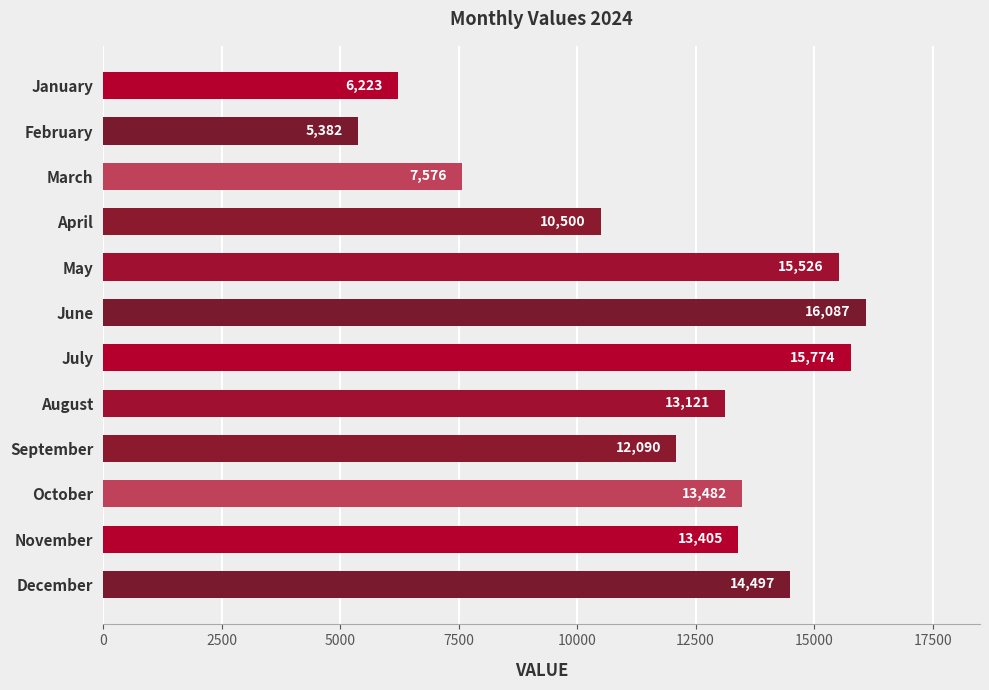

What is the value of the 1st bar from the top?

6223